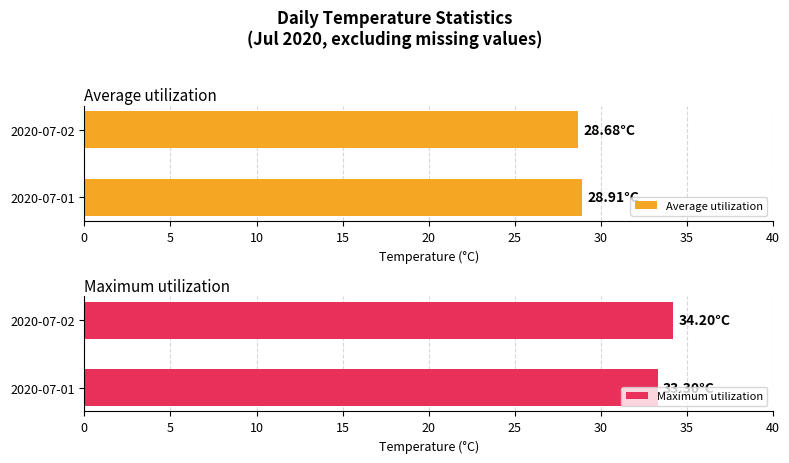

Reading right to left, list all the values displayed in this chart.

Average utilization: 28.7	28.9
Maximum utilization: 34.2	33.3